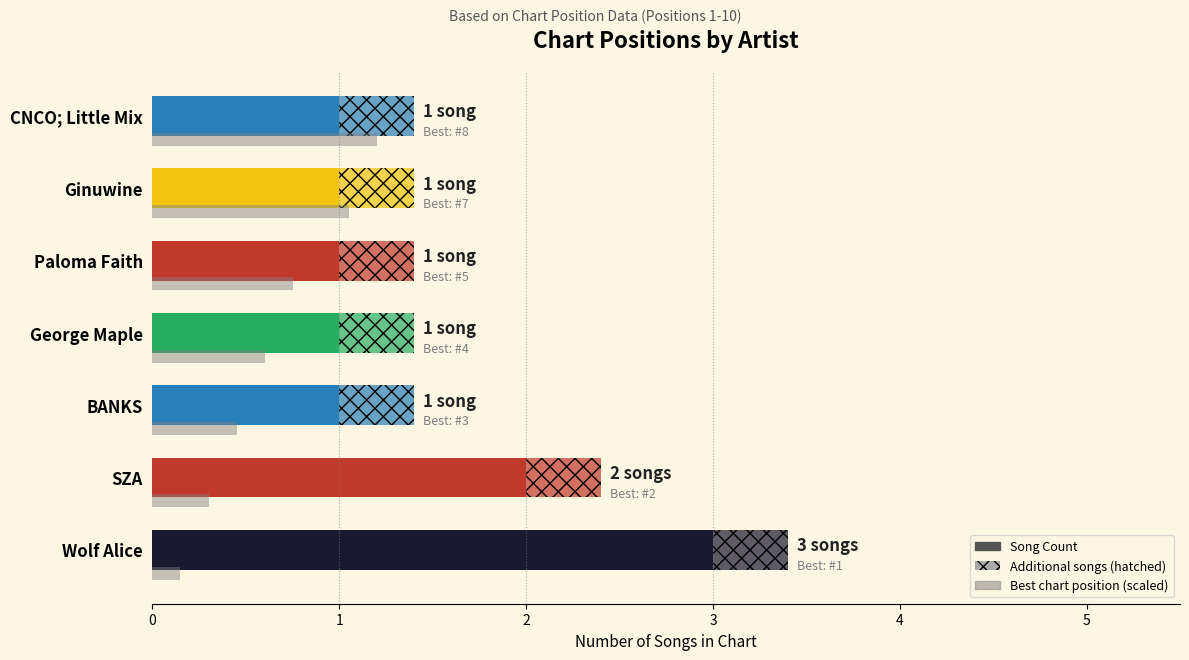

True or false: the data shows 1 at Ginuwine.

False